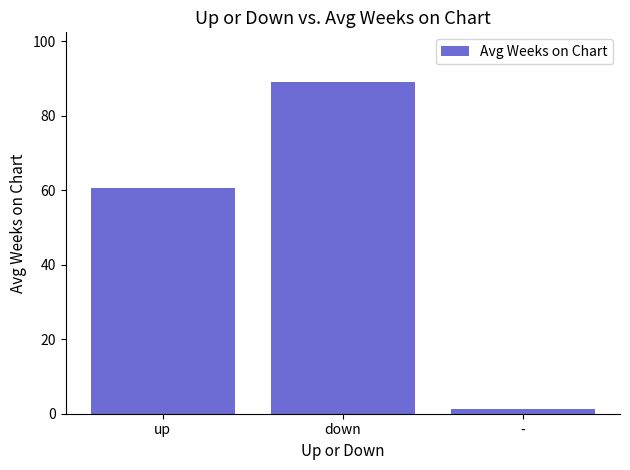

Where does the data first go above 60?

up